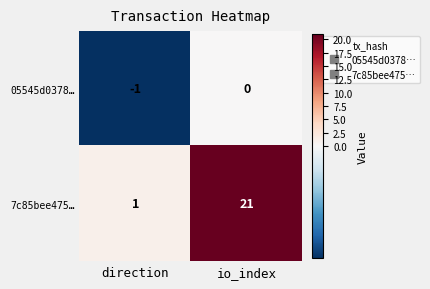

What is the difference between the 7c85bee475… values at direction and io_index?

20